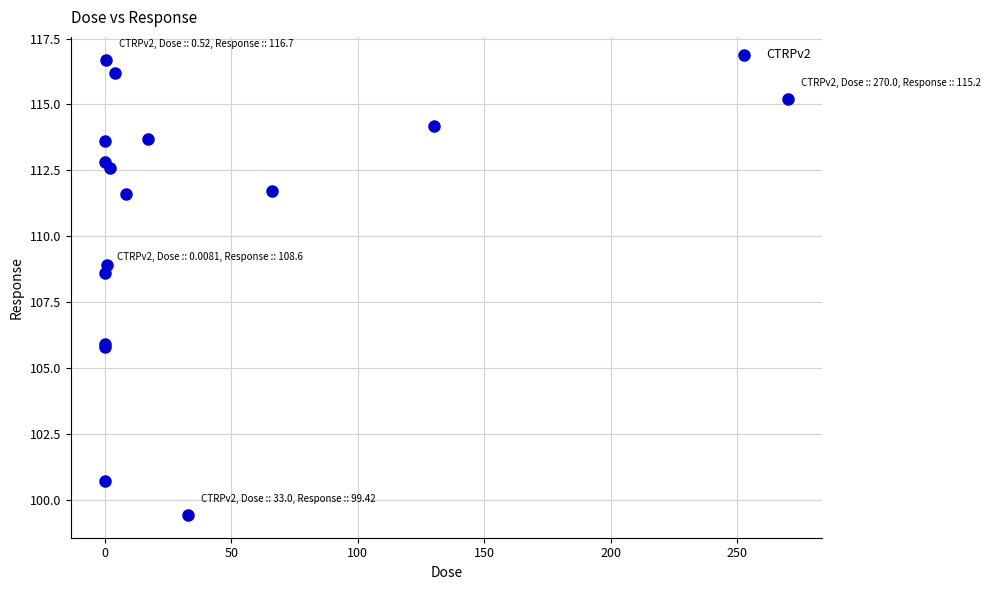

What Y value in the scatter plot is closest to 108?

108.6